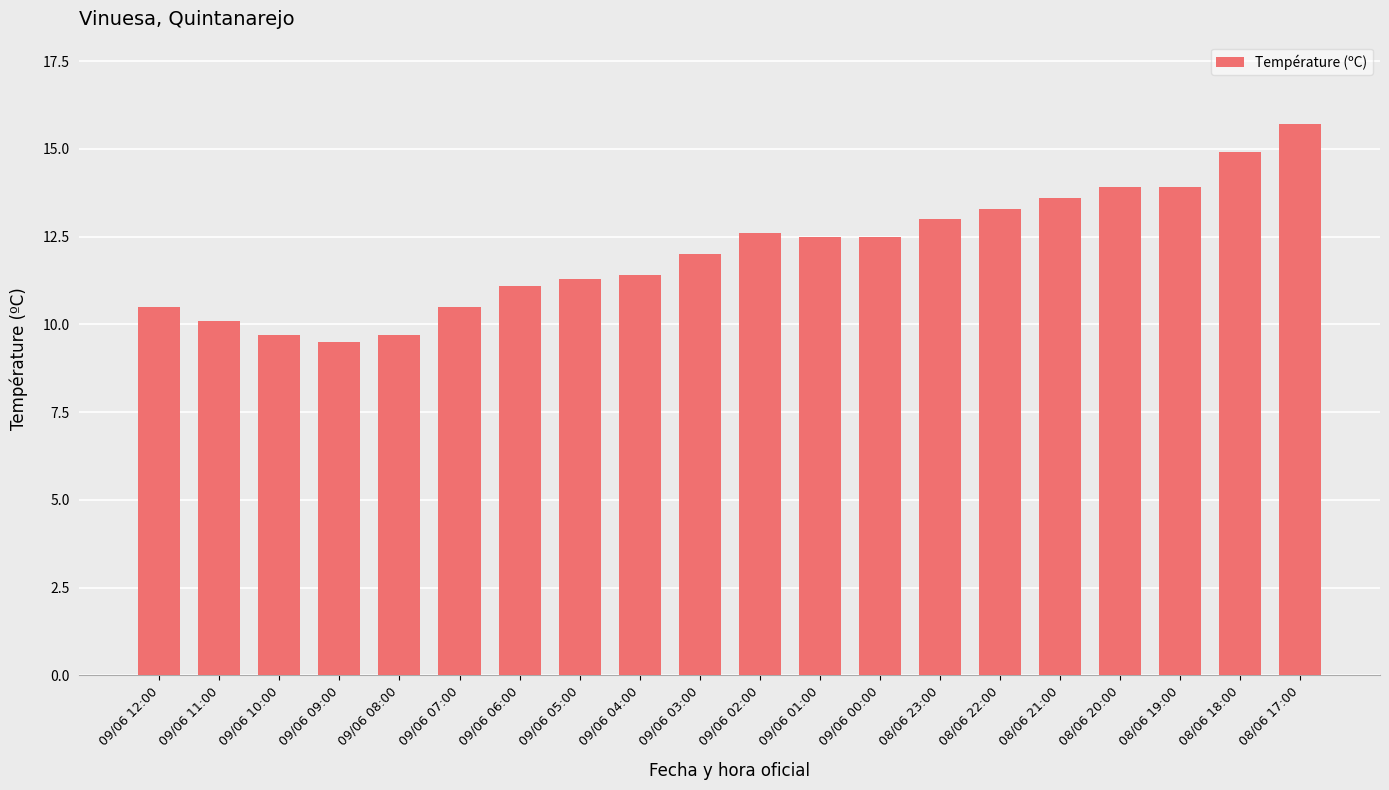

What is the minimum value shown in the chart?

9.5